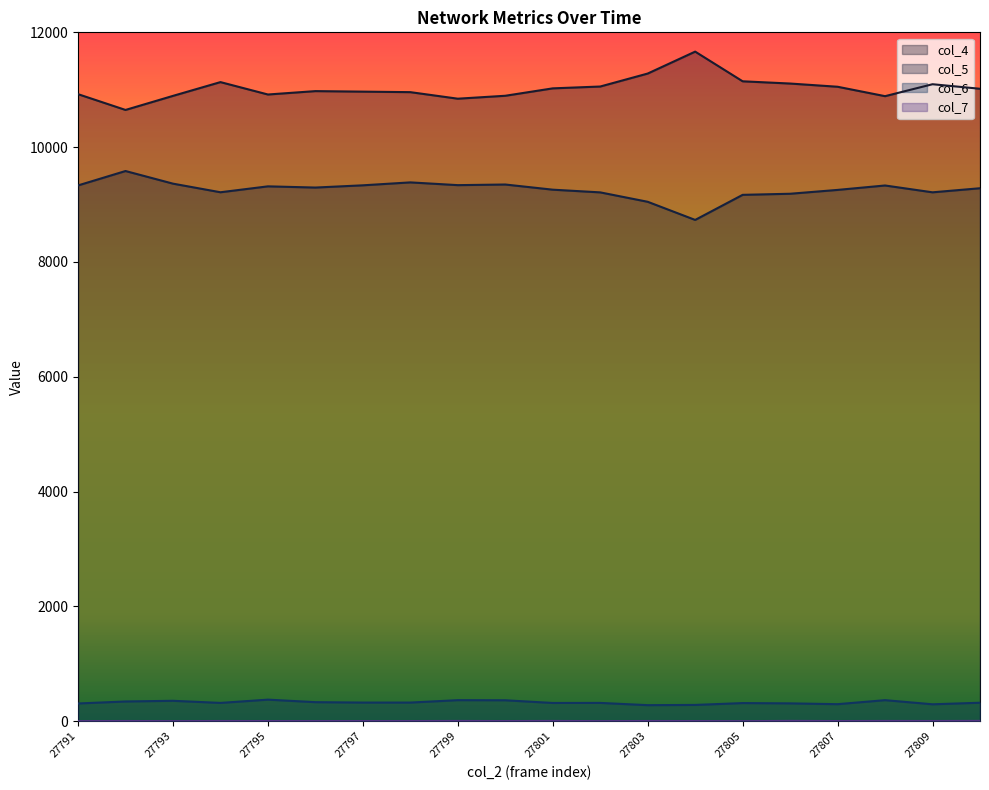

What is the lowest value of the col_4 series?

10648